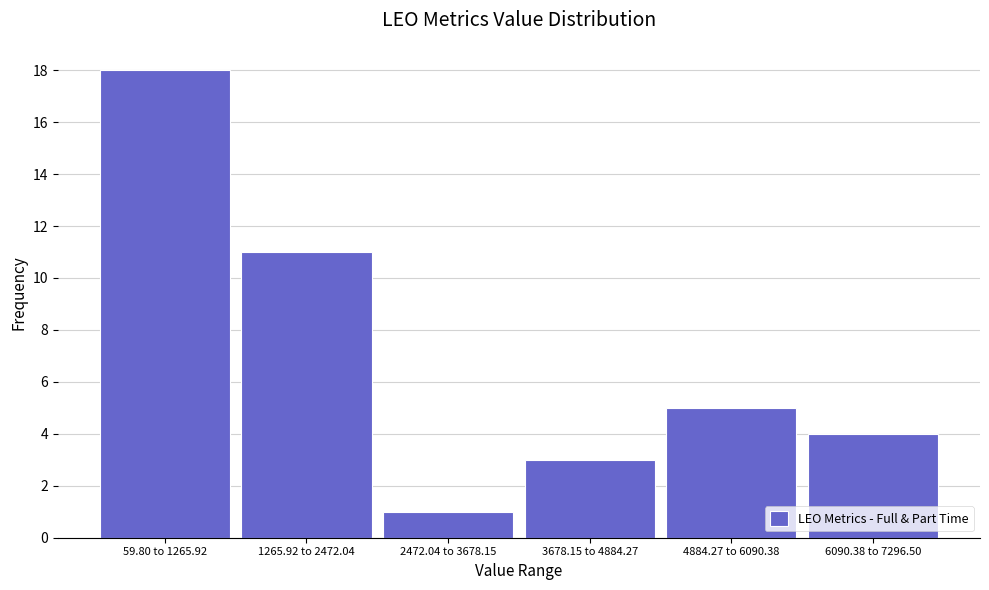

Reading left to right, what are all the values shown in this chart?

18	11	1	3	5	4